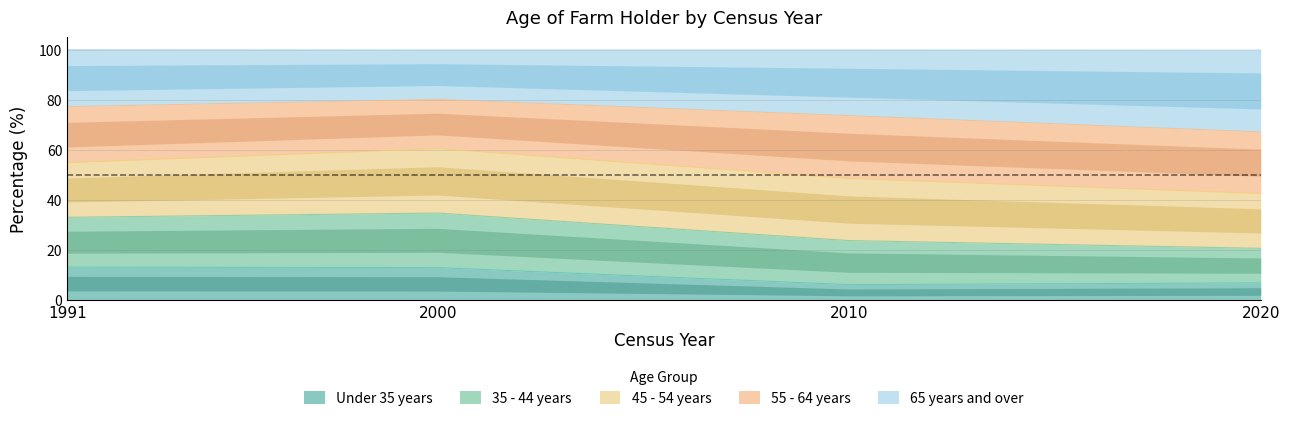

The Under 35 years series shows 6.9 at 2020. True or false?

True